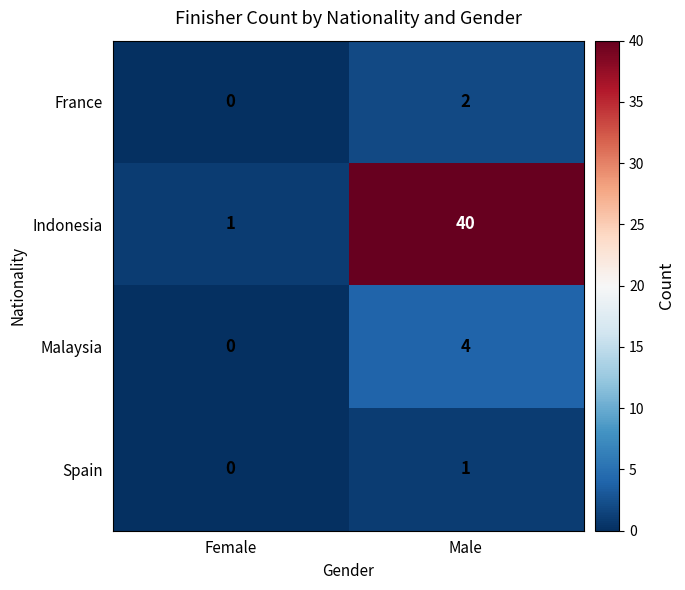

At which label is Spain closest to 0?

Female